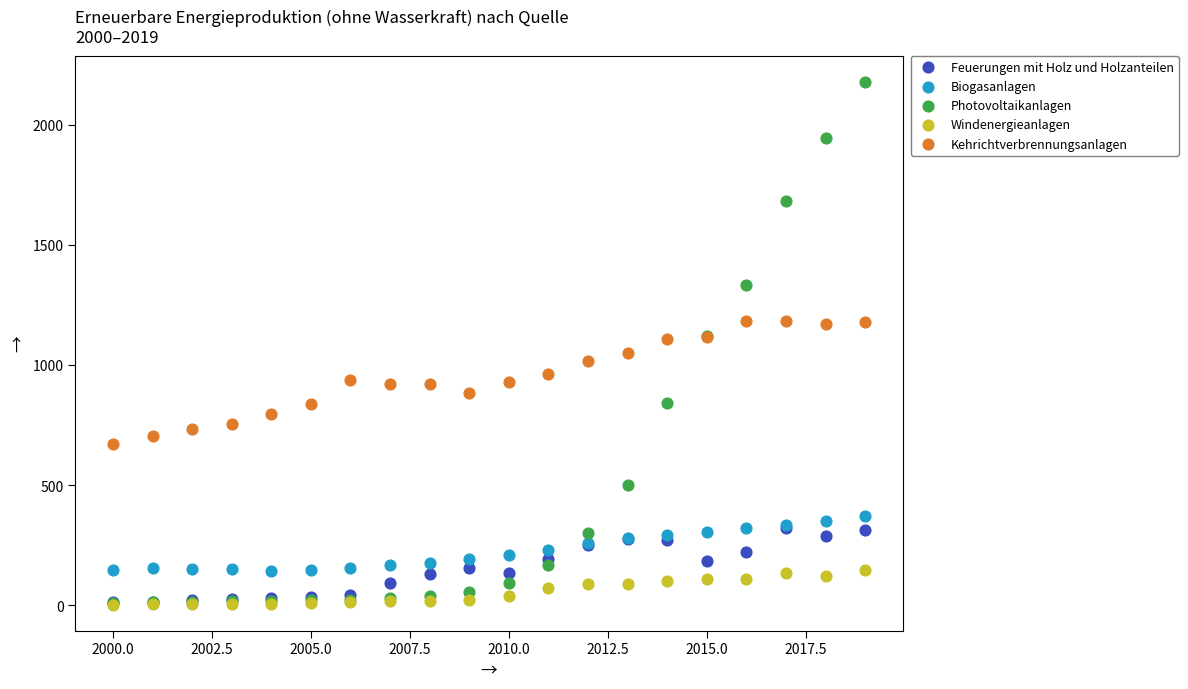

Which series contains the highest Y value?

Photovoltaikanlagen